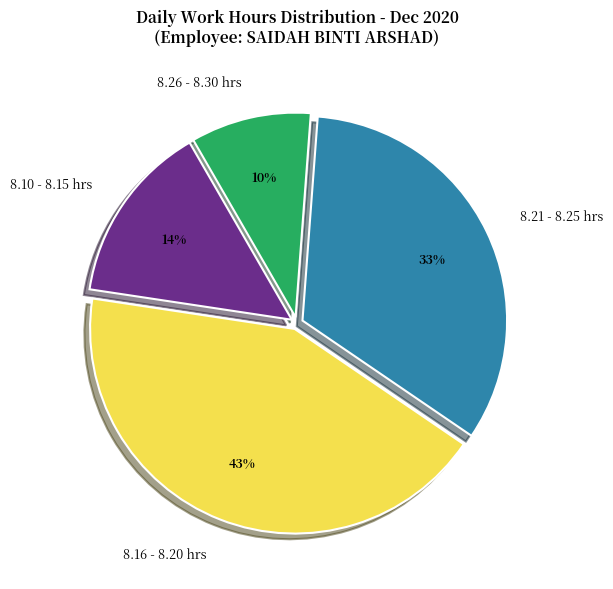

Which has a higher value, 8.26 - 8.30 hrs or 8.10 - 8.15 hrs?

8.10 - 8.15 hrs